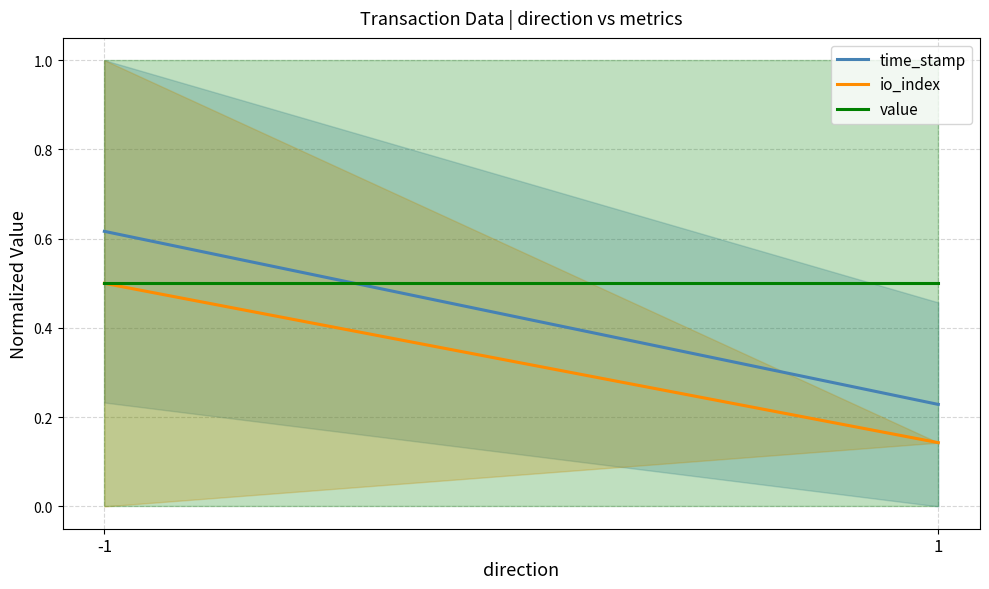

Which has a higher value, -1 or 1?

-1